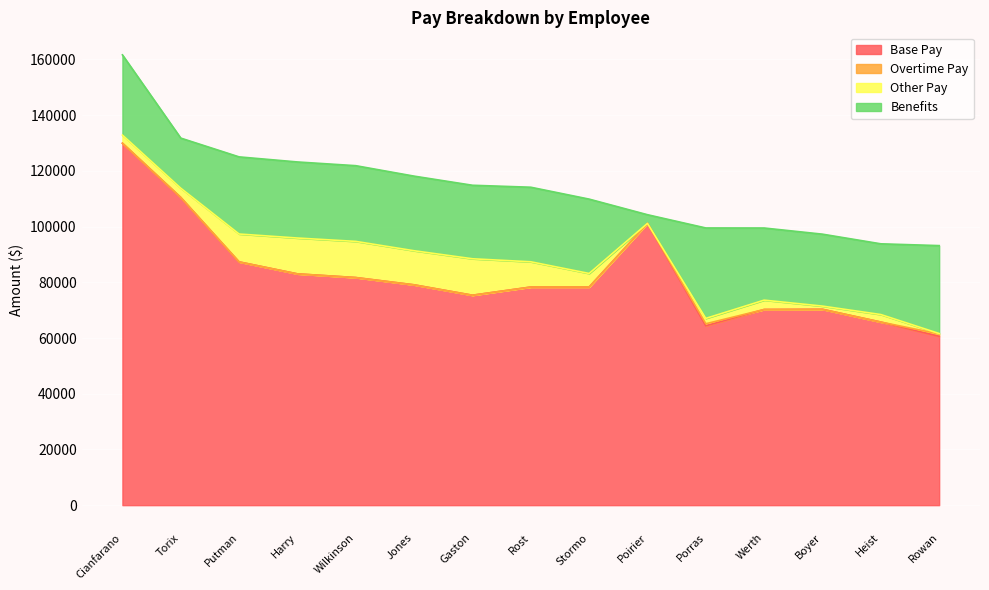

What is the sum of all Overtime Pay values?

1585.6